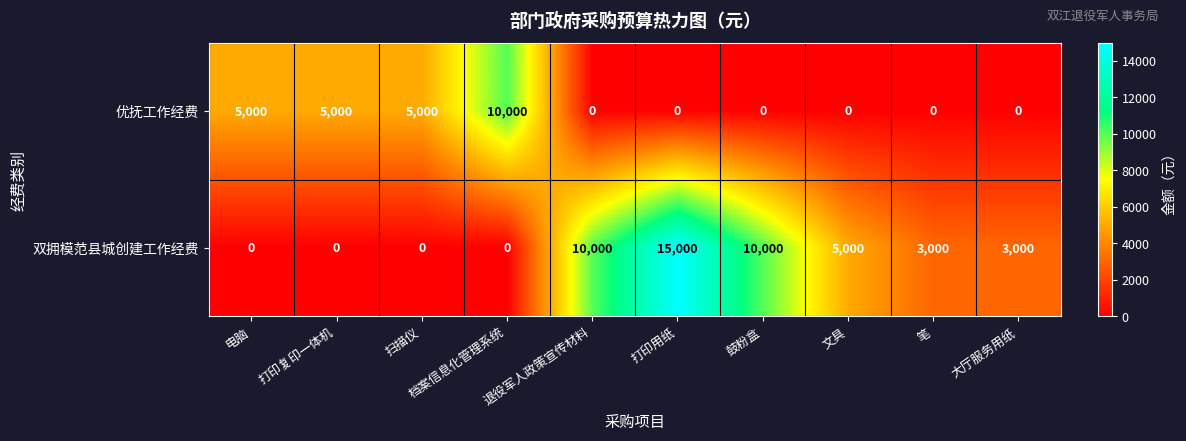

Where does the 双拥模范县城创建工作经费 series first go above 3000?

退役军人政策宣传材料